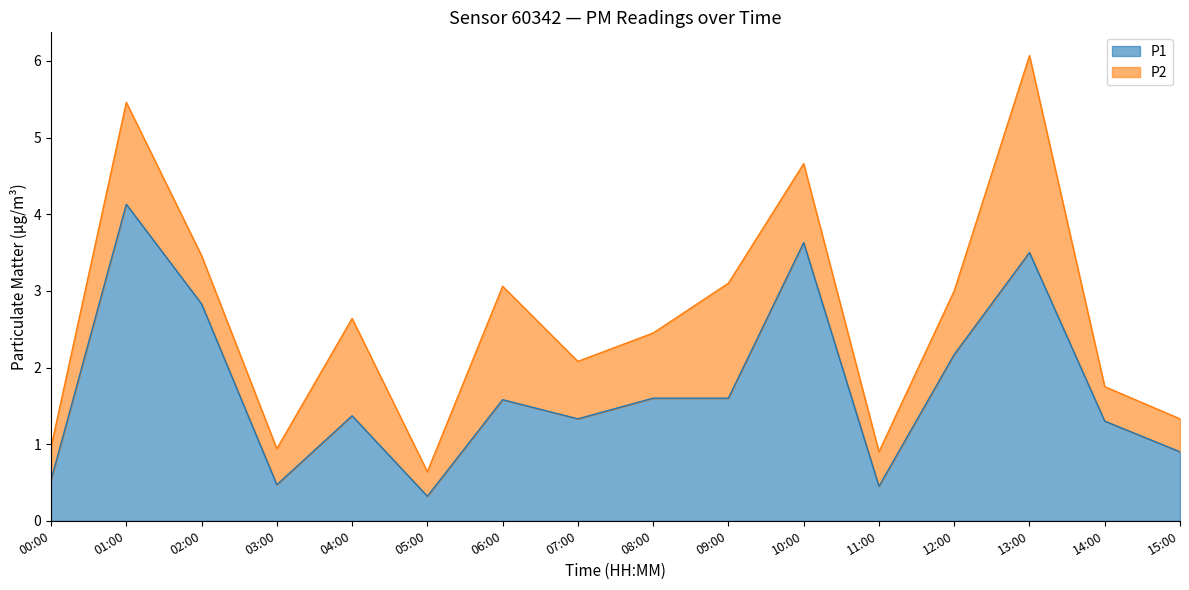

The P1 series shows 3.5 at 13:00. True or false?

True